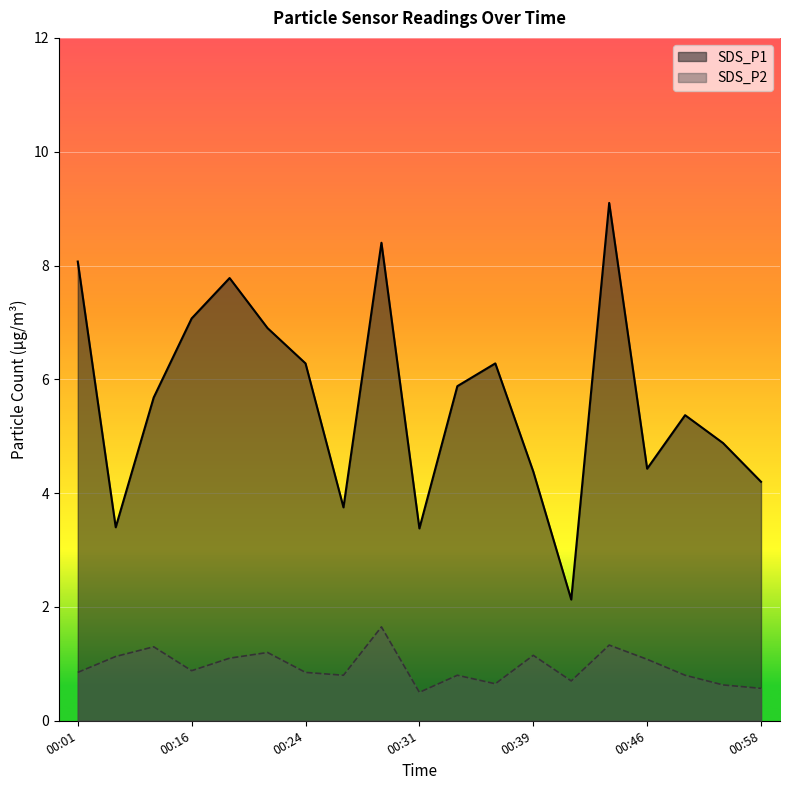

What is the maximum value for SDS_P1?

9.1